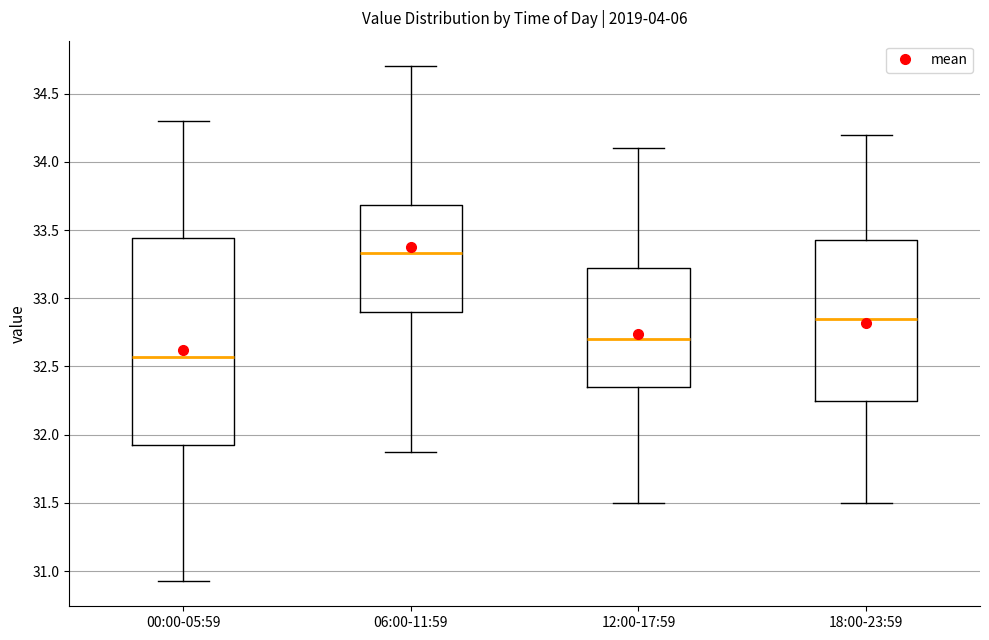

Reading left to right, read every box against the y-axis: the position of its median line, the range the box covers, and the ends of its whiskers. The values are not printed on the chart, so give them approximately, as read against the axis.

00:00-05:59: median 32.55, box 31.90 to 33.45, whiskers 30.95 to 34.30
06:00-11:59: median 33.35, box 32.90 to 33.70, whiskers 31.85 to 34.70
12:00-17:59: median 32.70, box 32.35 to 33.25, whiskers 31.50 to 34.10
18:00-23:59: median 32.85, box 32.25 to 33.45, whiskers 31.50 to 34.20